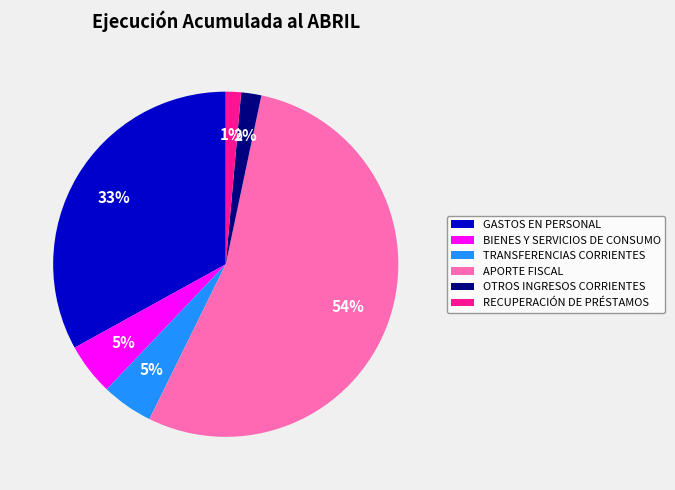

To the nearest percent, what percentage of the pie is BIENES Y SERVICIOS?

5%